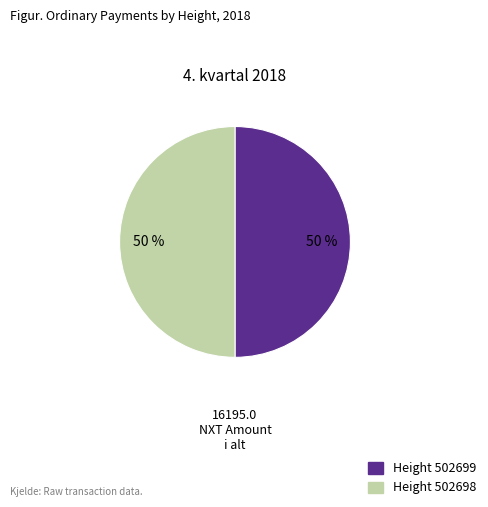

Combined, do Height 502699 and Height 502698 account for over 50%?

Yes